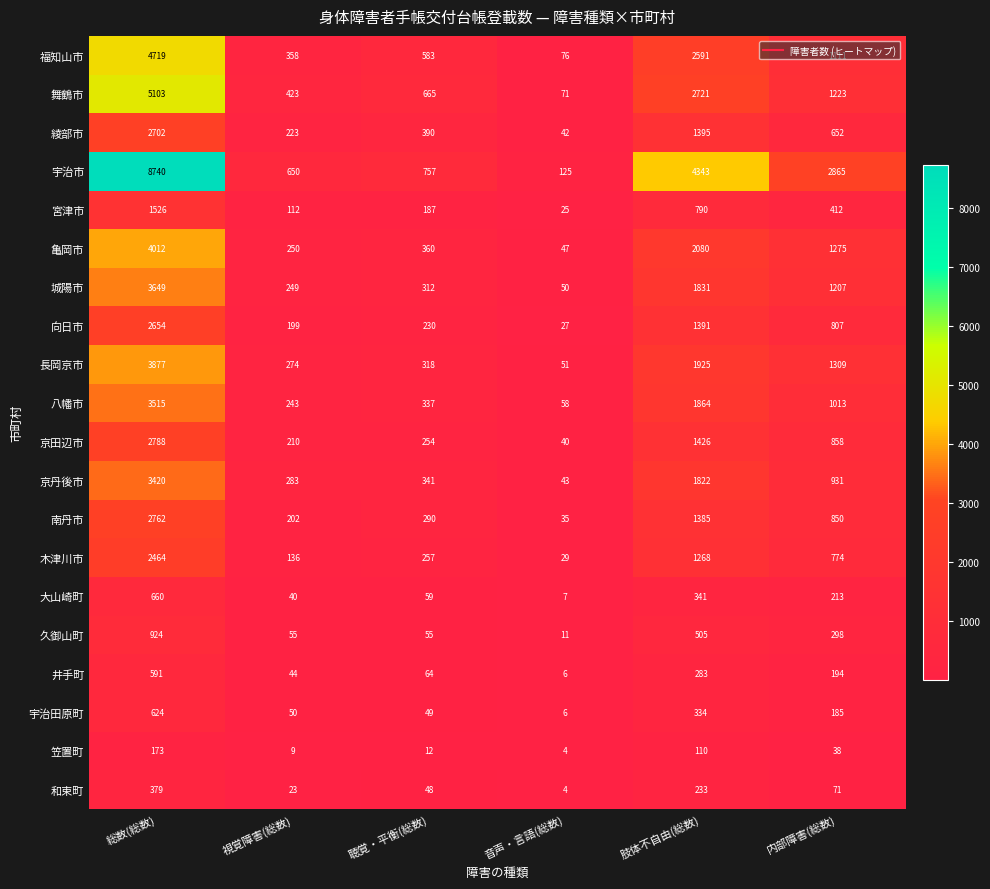

Which series has the largest total across all categories?

宇治市